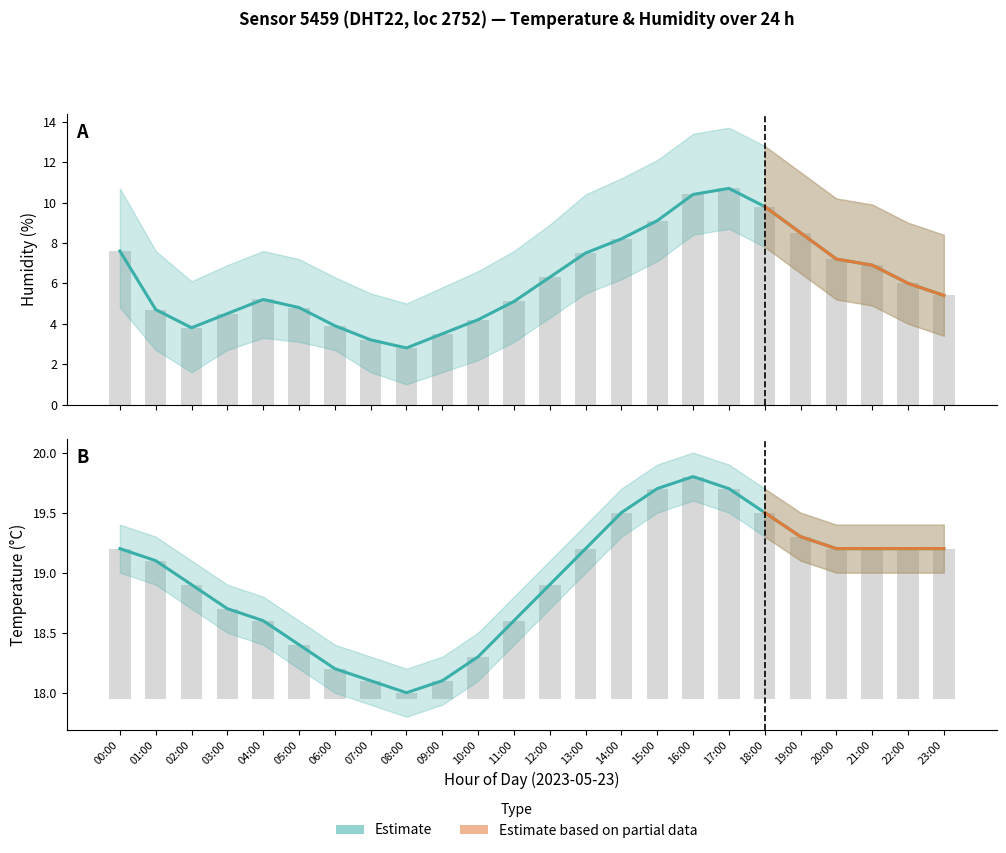

Which series has the largest range (max minus min)?

Humidity (estimate)